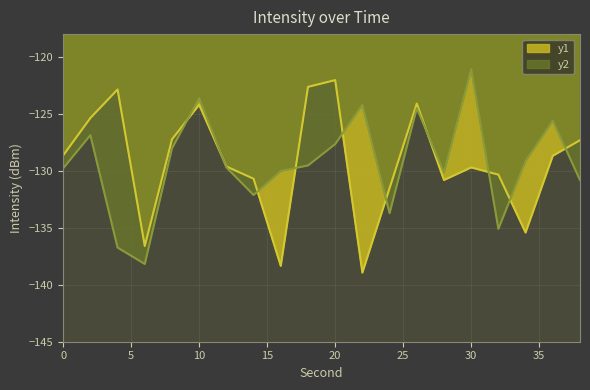

True or false: y2 and y1 cross at least once.

True